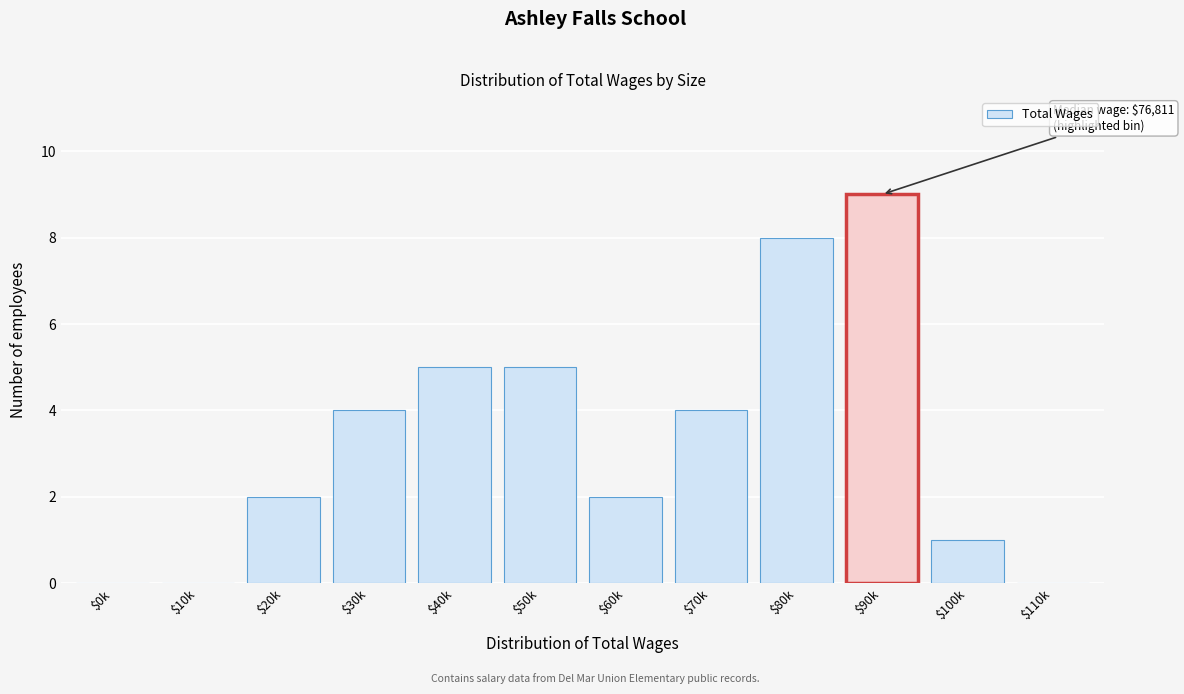

What is the maximum value shown in the chart?

9